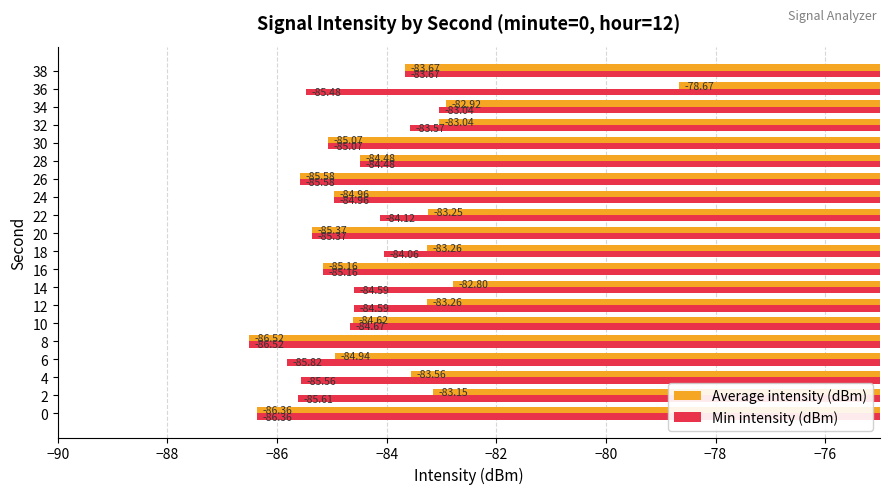

List the series in order of their overall mean, highest first.

Average intensity (dBm), Min intensity (dBm)